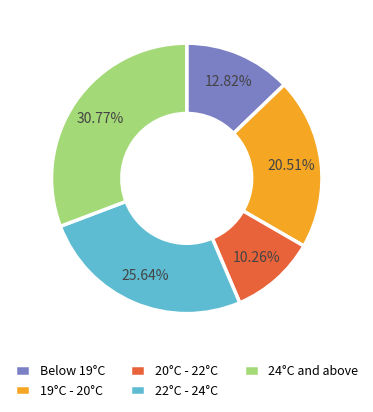

What is the largest slice in the pie chart?

24°C and above